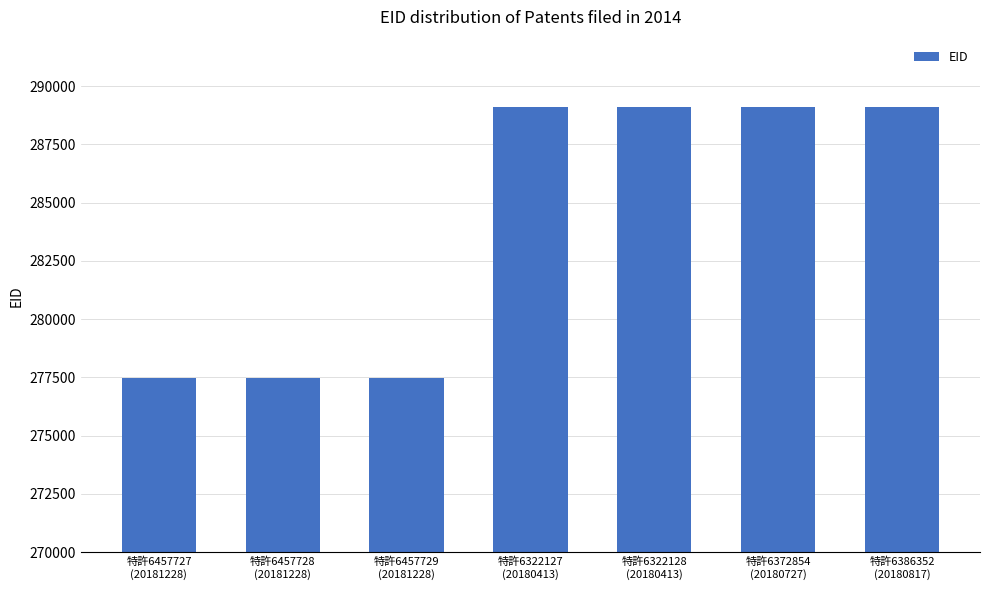

What is the difference between the values at 特許6457727
(20181228) and 特許6372854
(20180727)?

11627